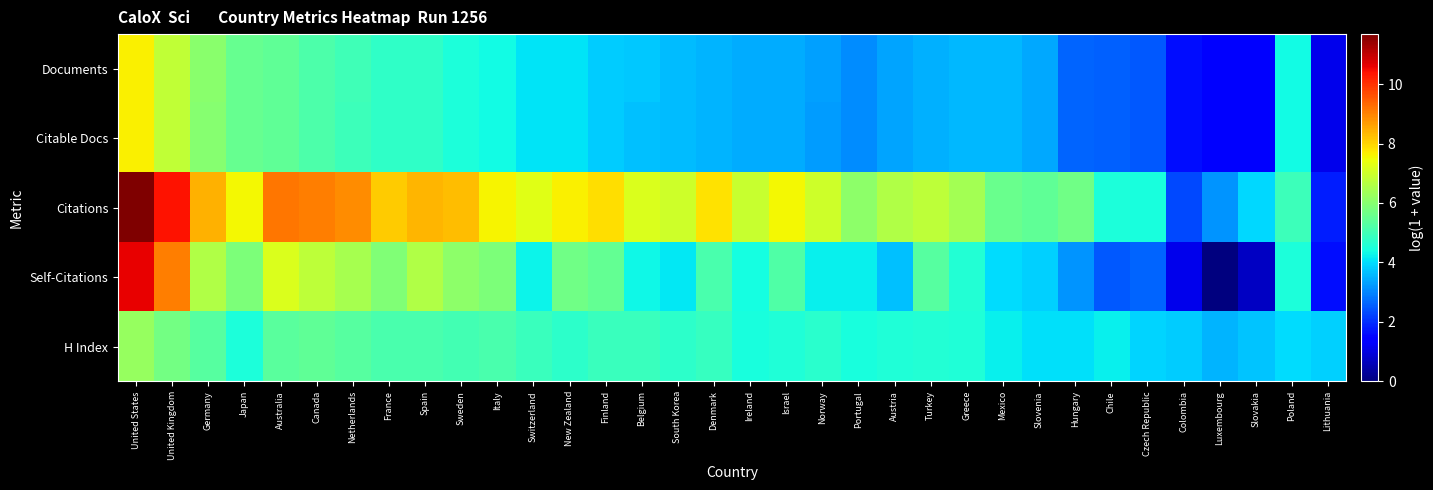

Which series has the largest total across all categories?

Citations